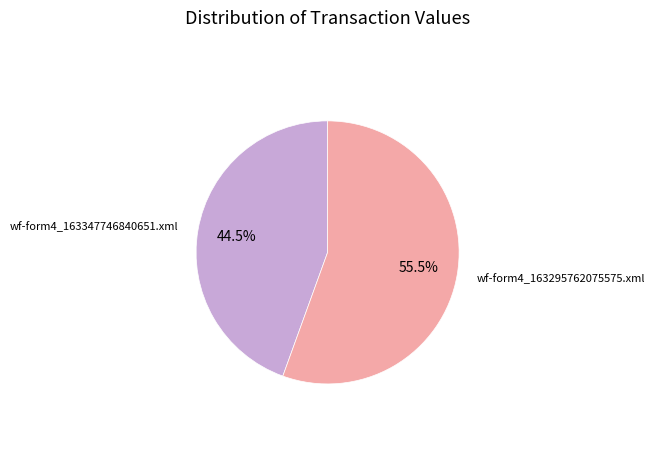

Does wf-form4_163347746840651.xml represent more than half of the total?

No